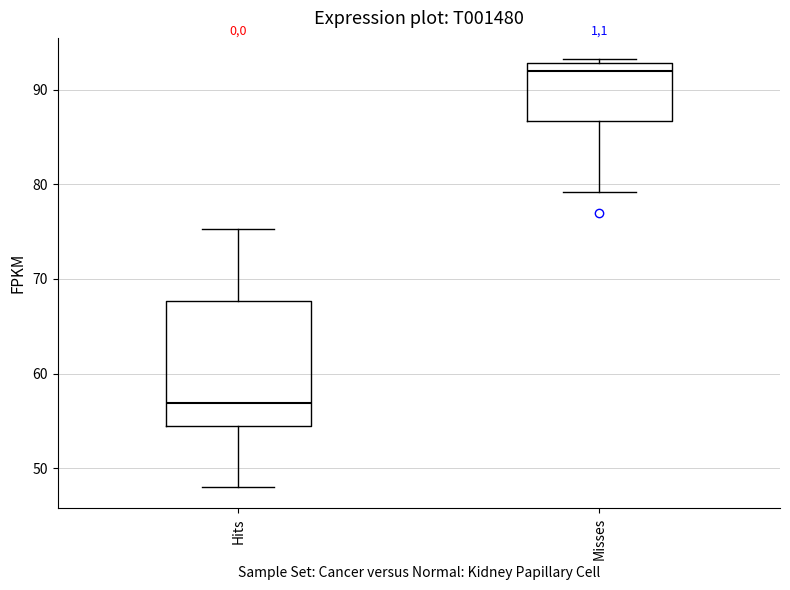

Which box's median line is the lowest?

Hits